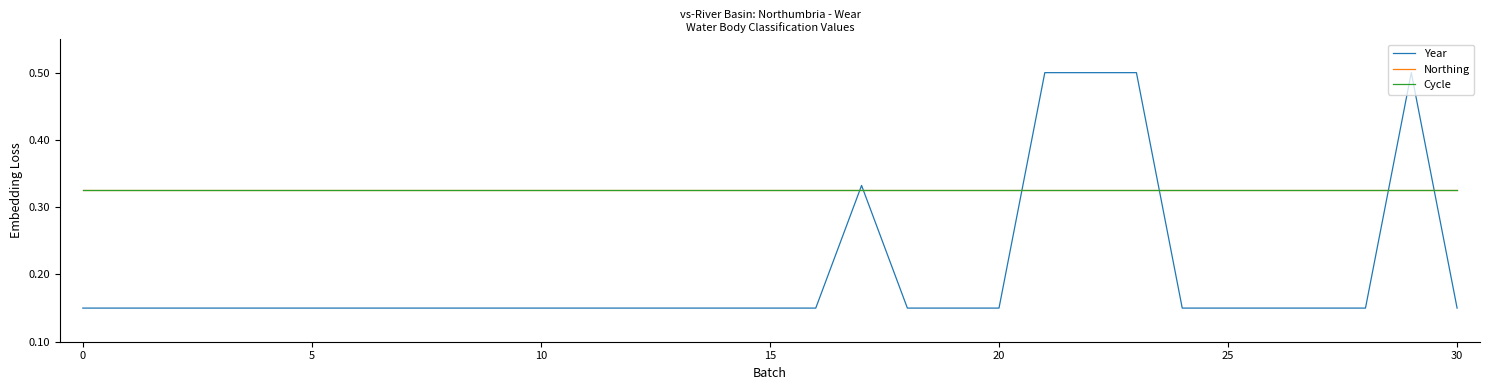

List the series in order of their peak value, lowest first.

Northing, Cycle, Year